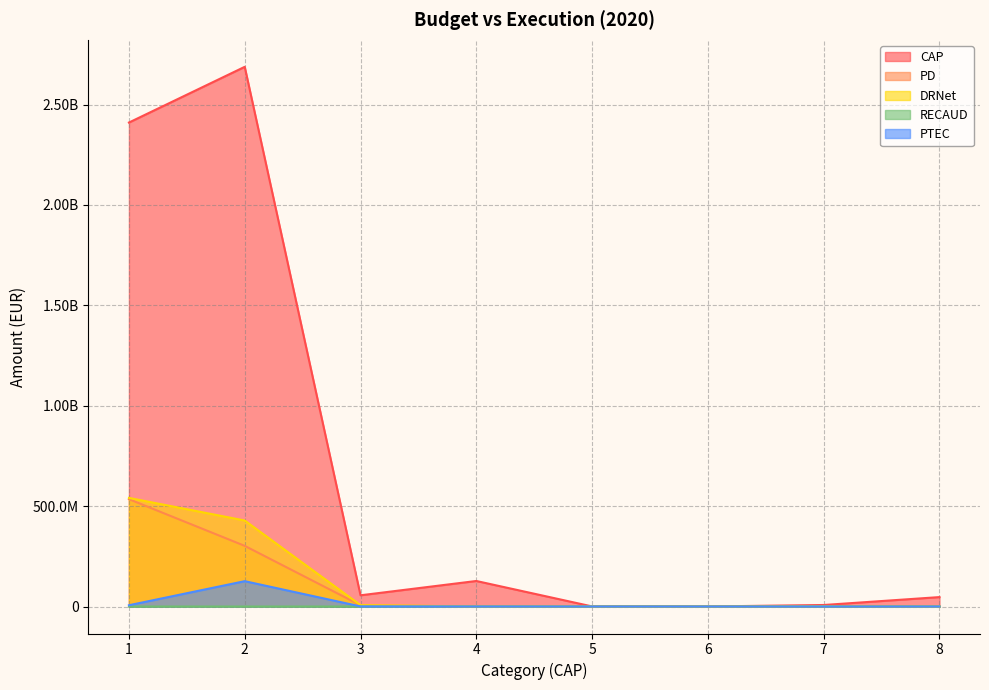

List the series in order of their peak value, lowest first.

RECAUD, PTEC, PD, DRNet, CAP